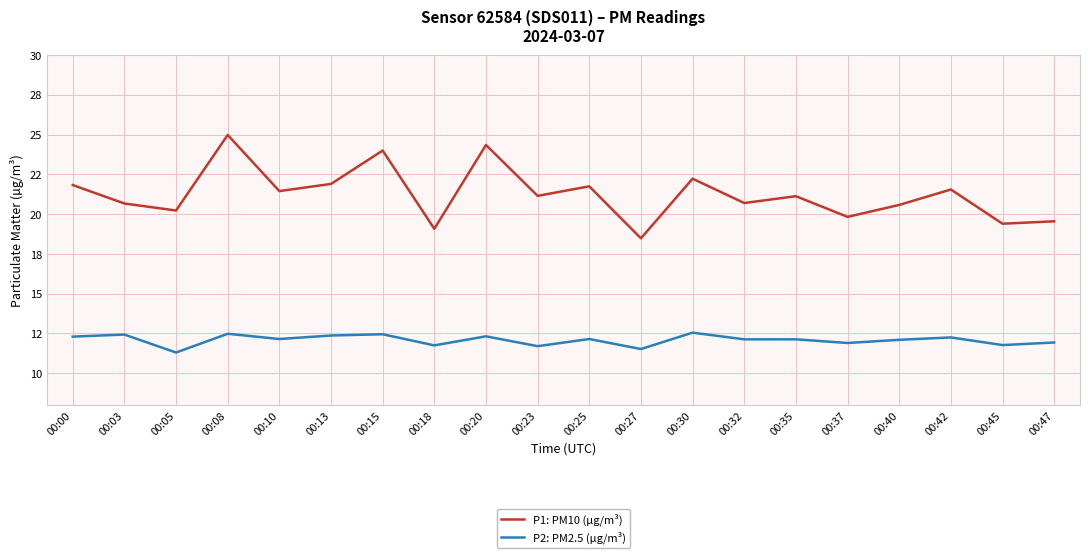

At how many categories does at least one series exceed 20?

15